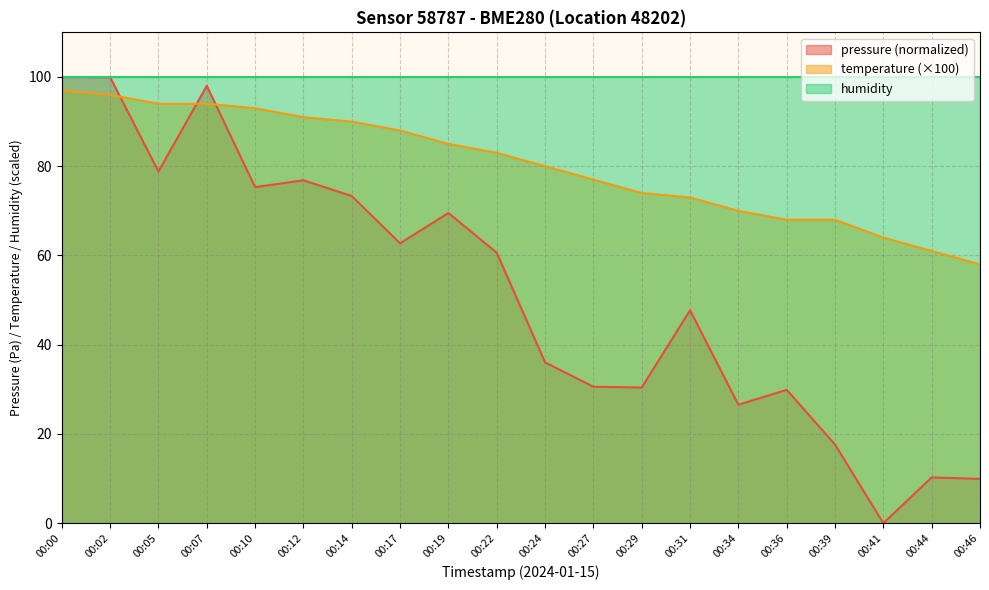

What is the approximate value of temperature at 00:24?

80.0